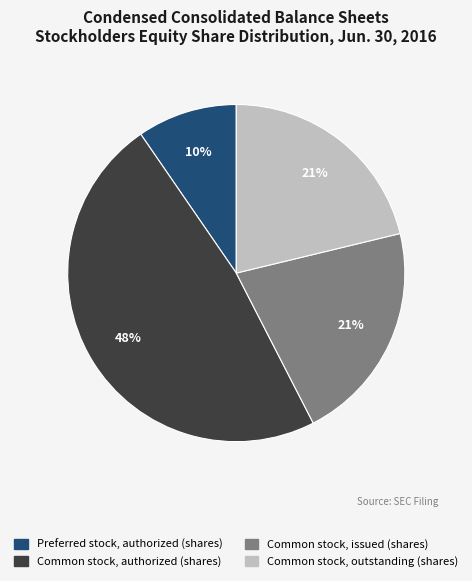

To the nearest percent, what is the average slice percentage?

25%